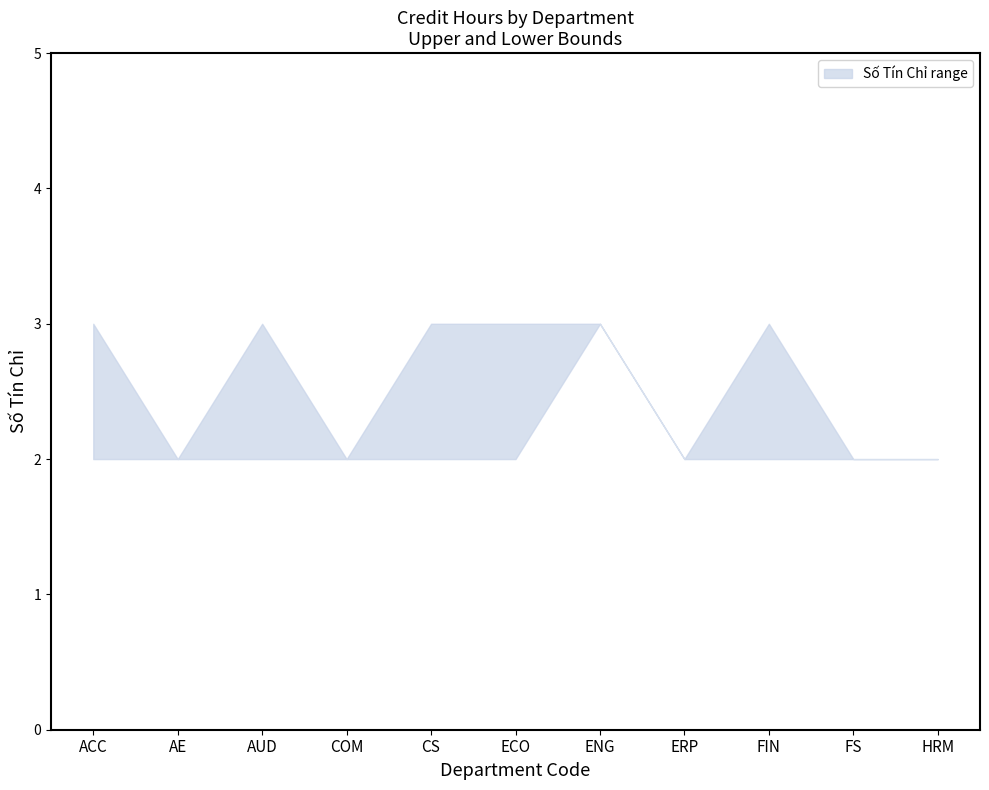

Where is the first local maximum for upper?

AUD